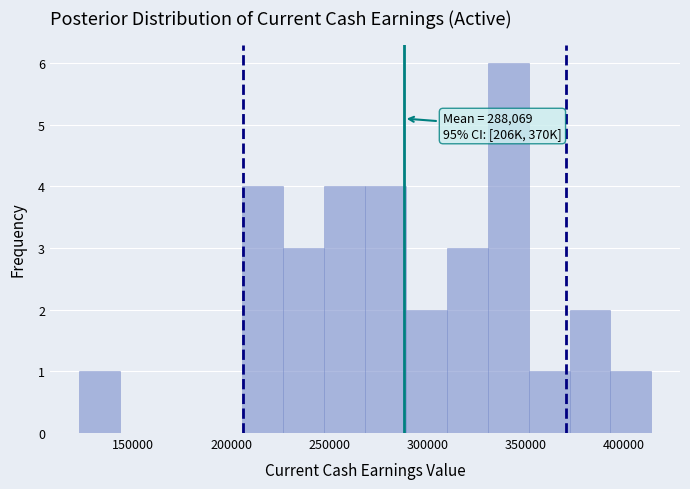

Over which range of the x-axis is the bar tallest?

330000 to 350000